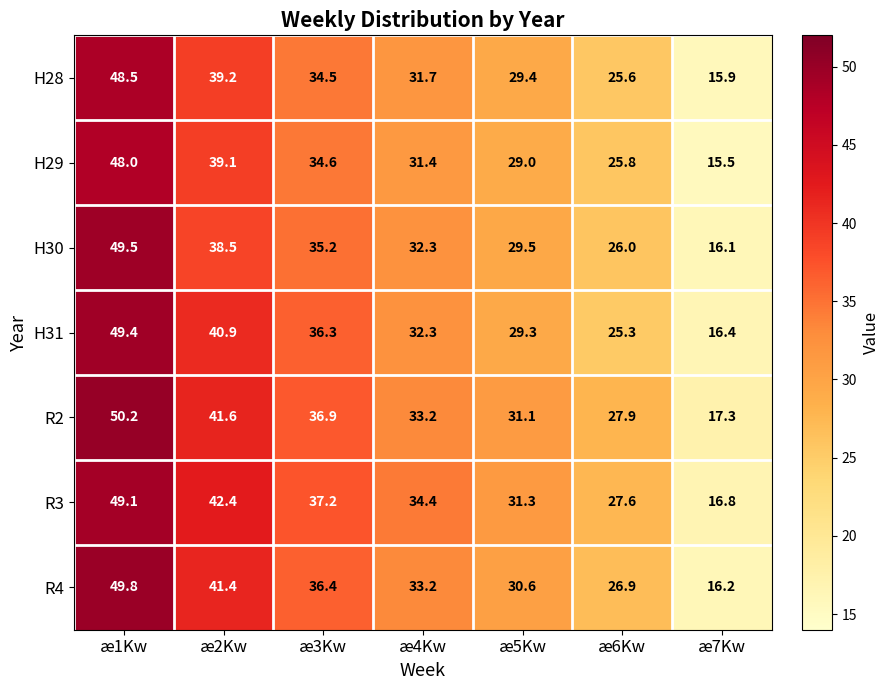

Rank the categories by R4 value from lowest to highest.

æ7Kw, æ6Kw, æ5Kw, æ4Kw, æ3Kw, æ2Kw, æ1Kw